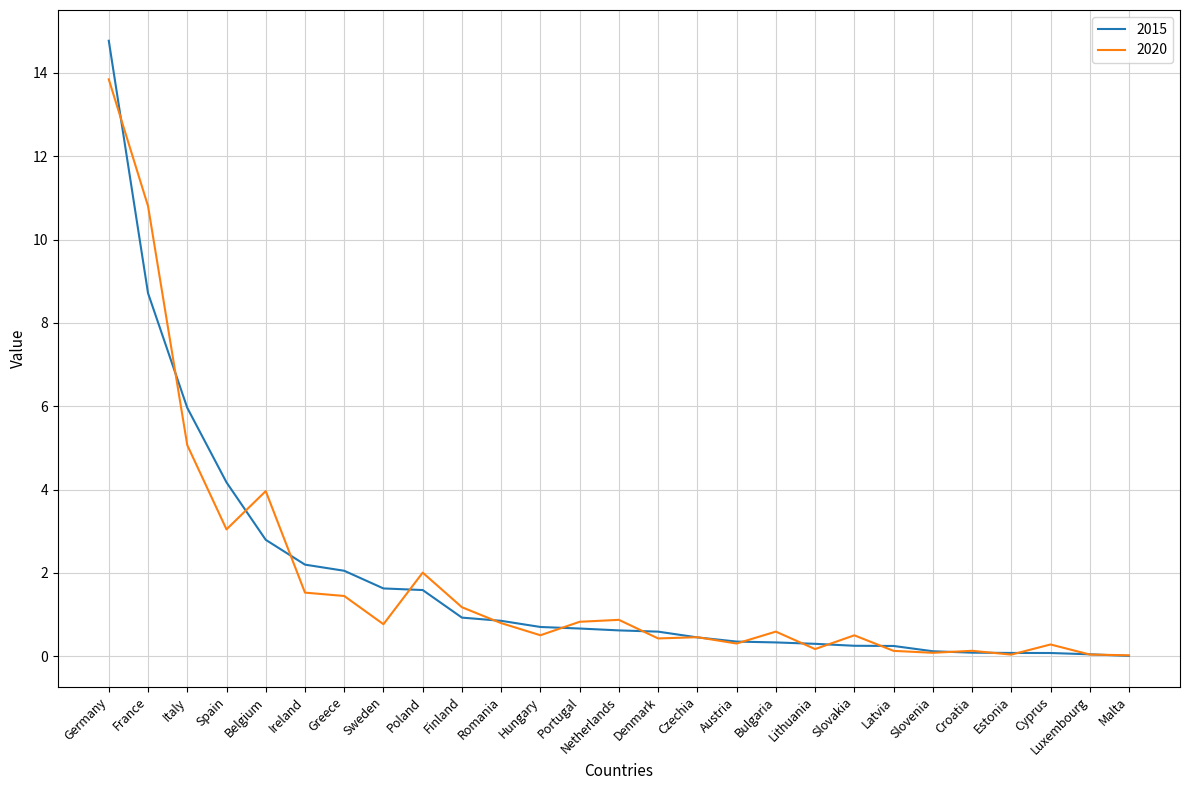

Which series has the largest range (max minus min)?

2015